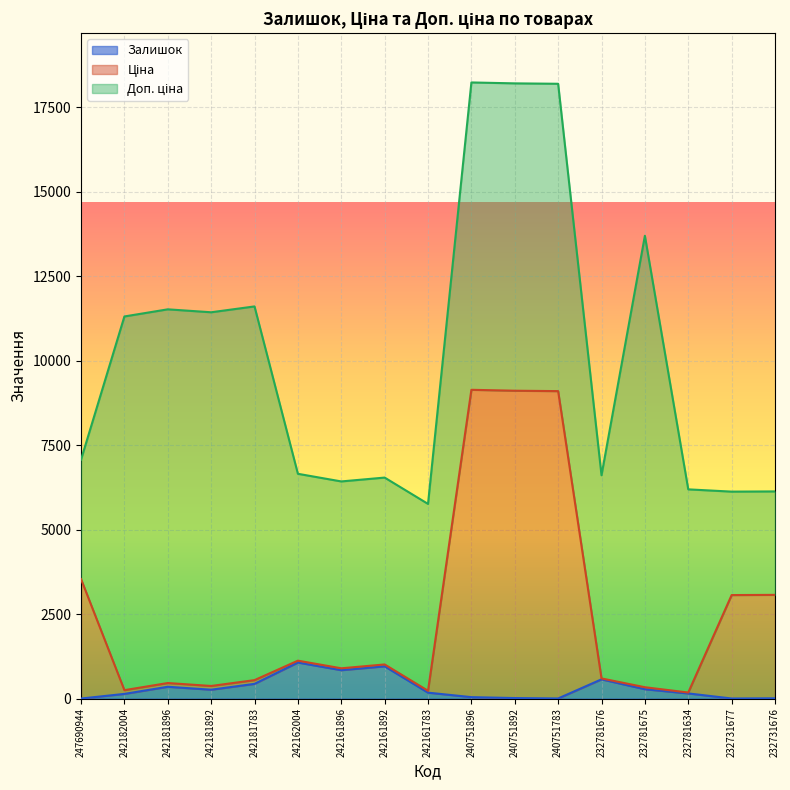

Does the chart display data point markers on the line(s)?

No